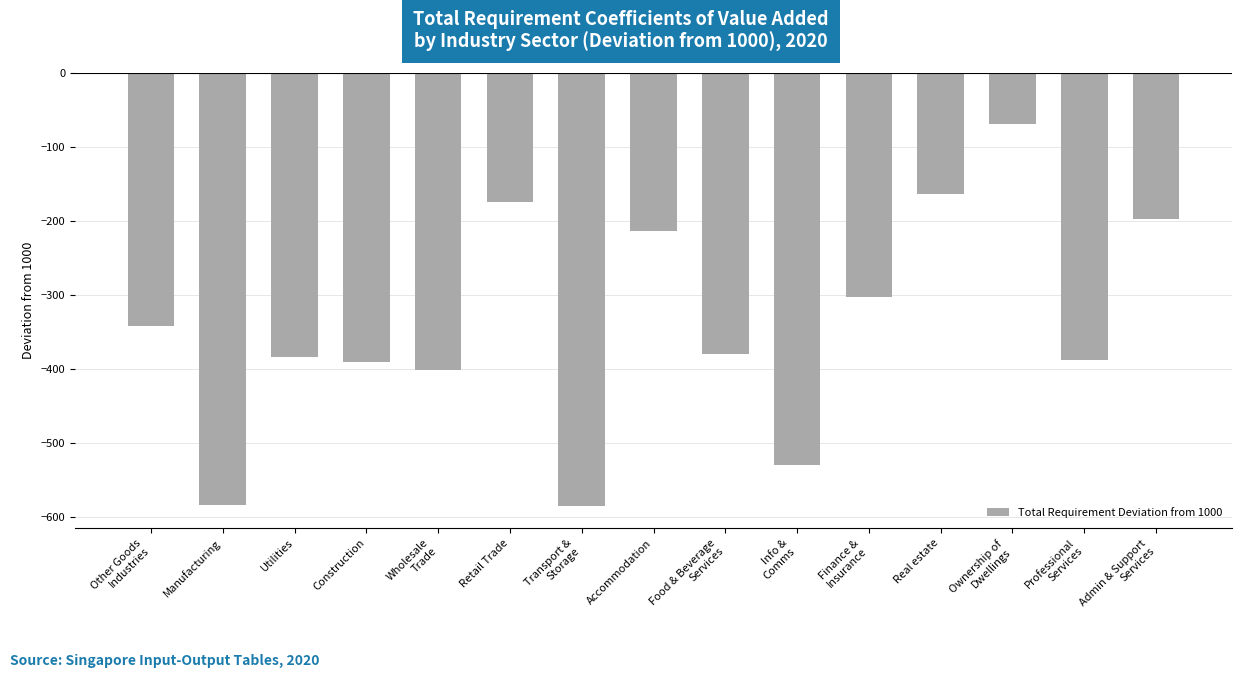

How many bars are there in total?

15